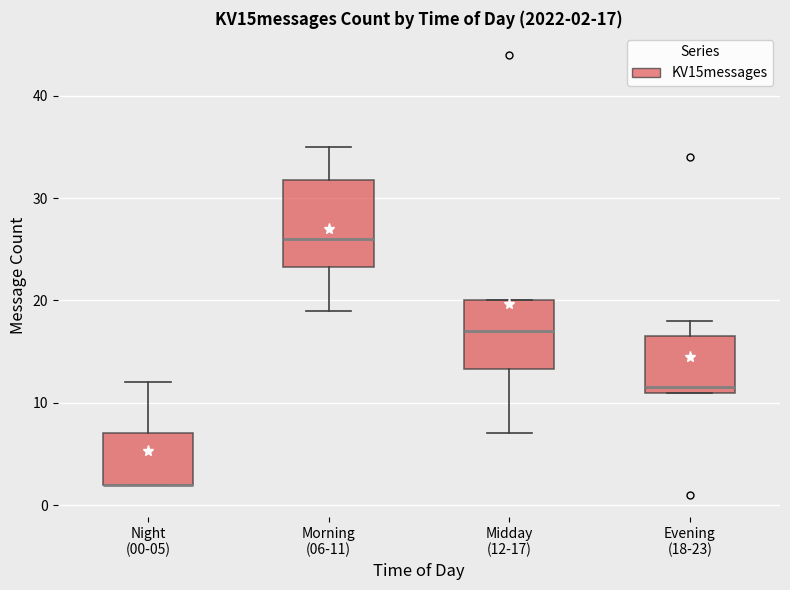

Which box is the tallest, from its lower edge to its upper edge?

Morning (06-11)